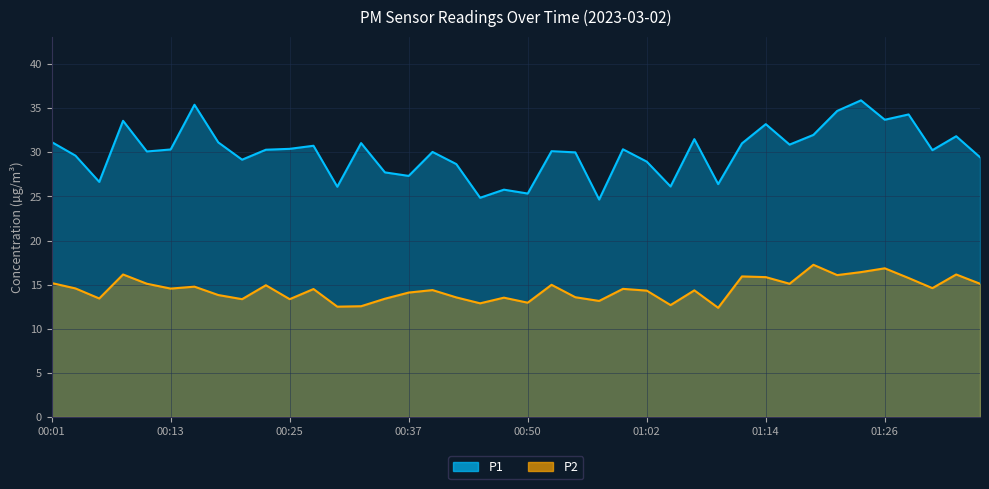

How many data points in P1 are less than 30?

15